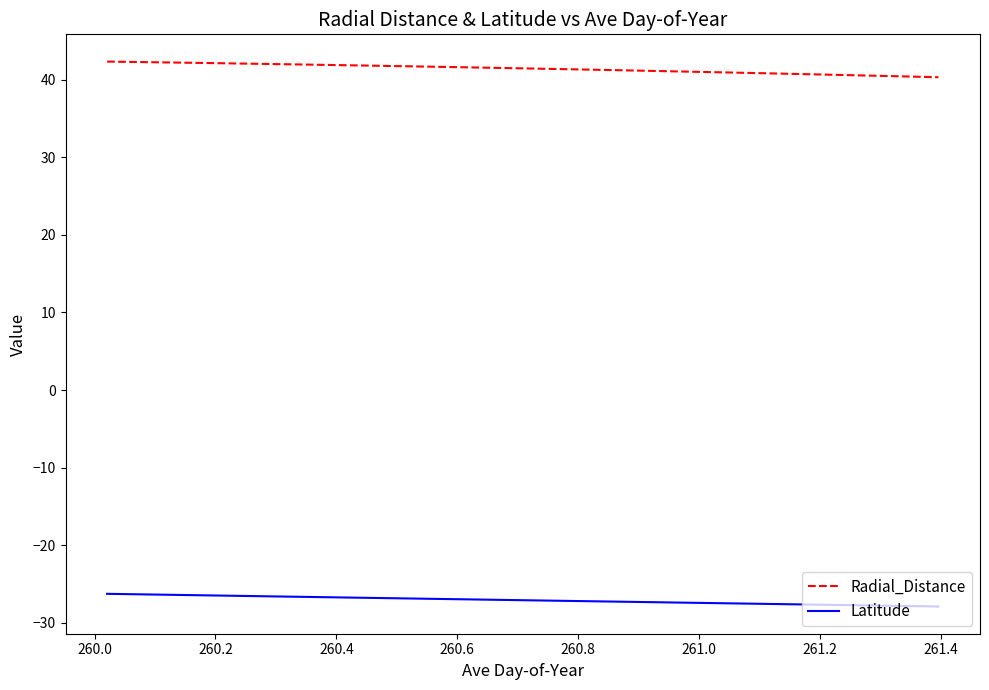

List the series in order of their peak value, lowest first.

Latitude, Radial_Distance